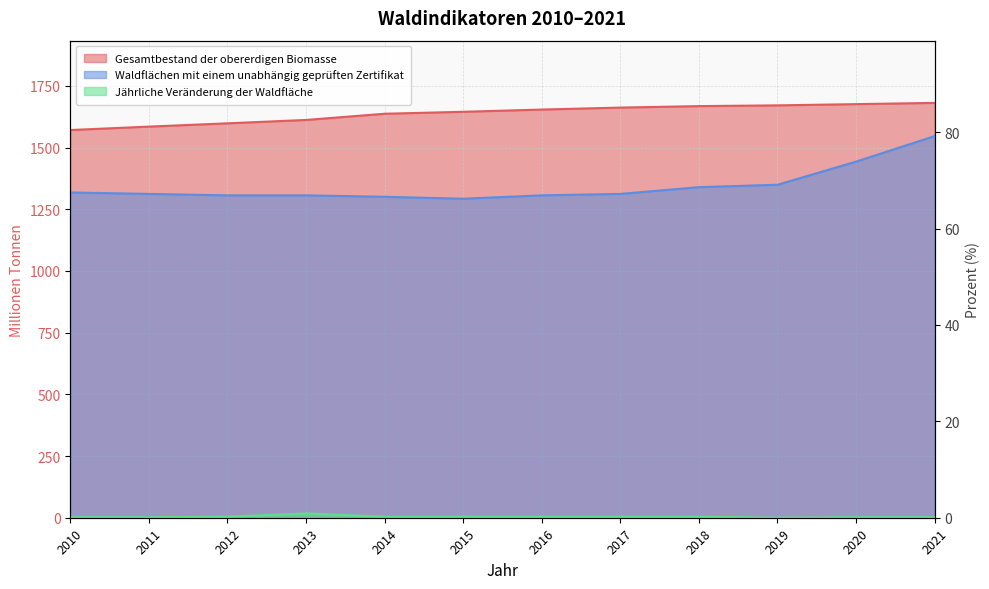

Between 2011 and 2018, which is larger?

2018